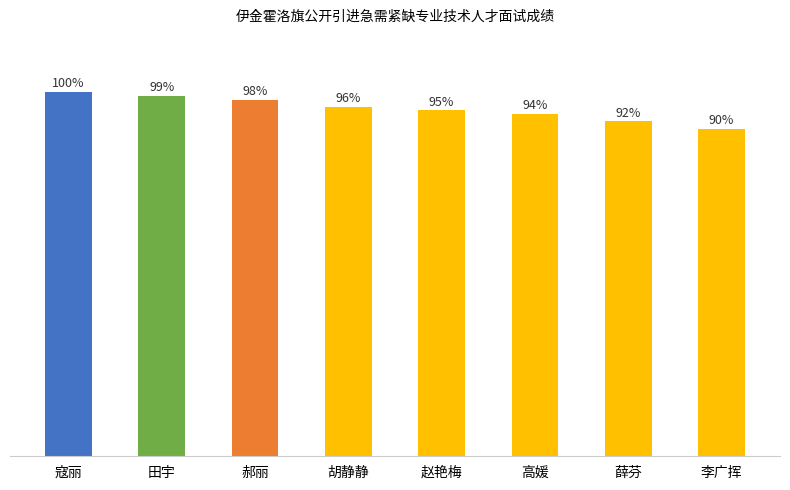

What is the label of the 2nd bar from the right?

薛芬